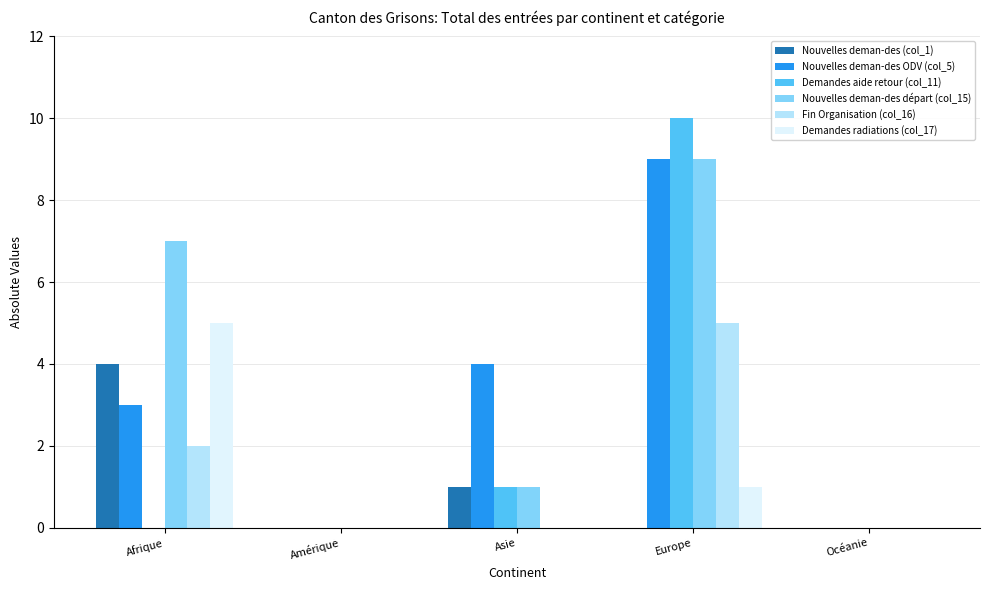

Is it true that Fin Organisation (col_16) equals 2 at Océanie?

False